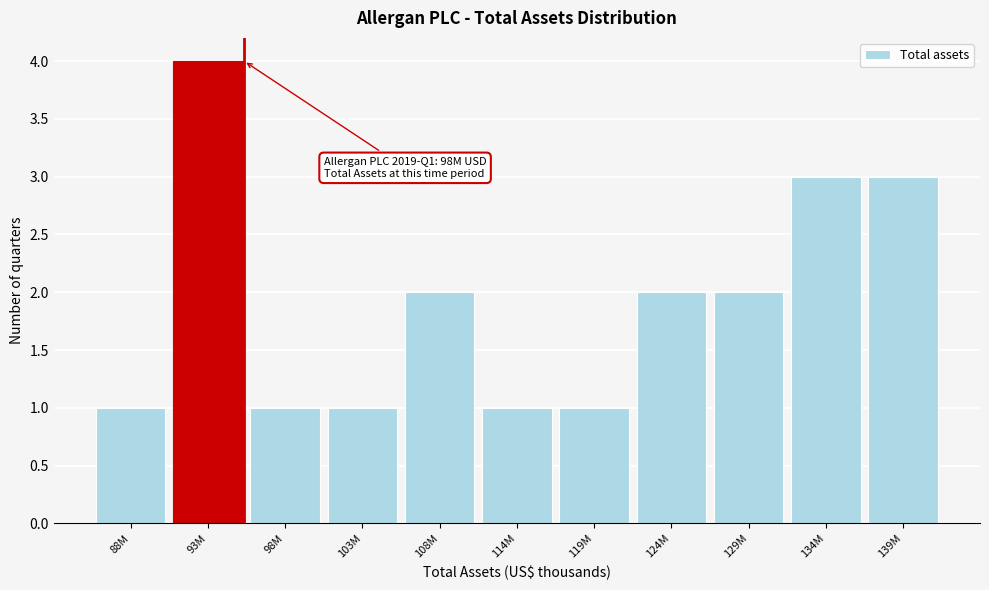

Reading right to left, extract all data points from this chart.

139M=3	134M=3	129M=2	124M=2	119M=1	114M=1	108M=2	103M=1	98M=1	93M=4	88M=1